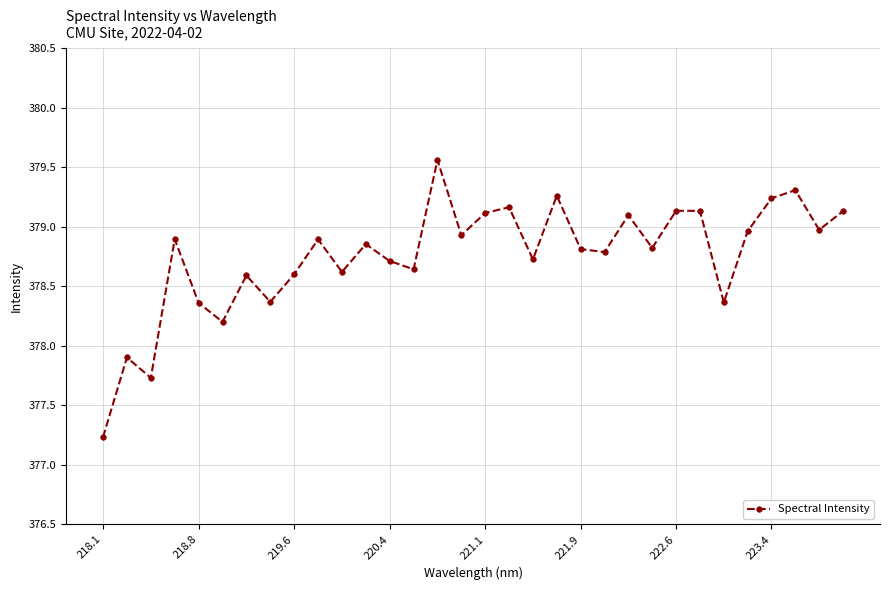

What is the difference between the maximum and minimum values?

2.3